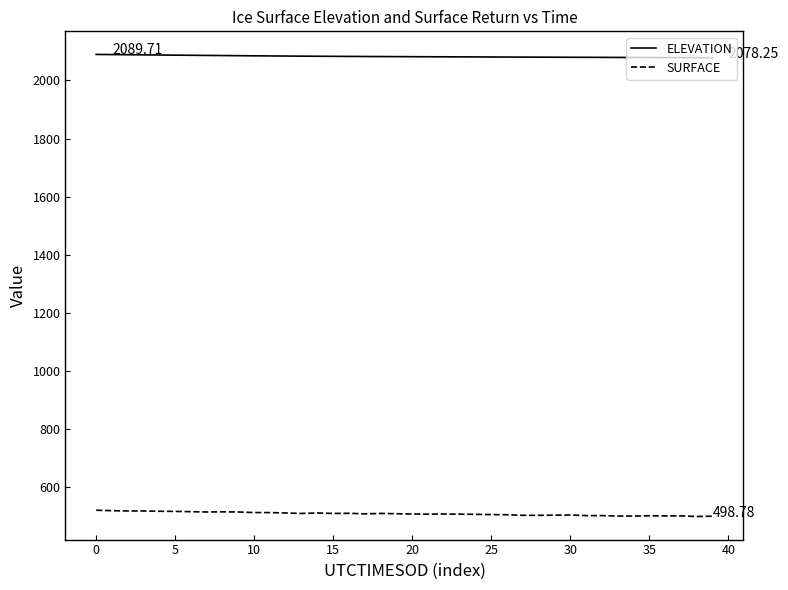

Which series has the widest spread of values?

SURFACE